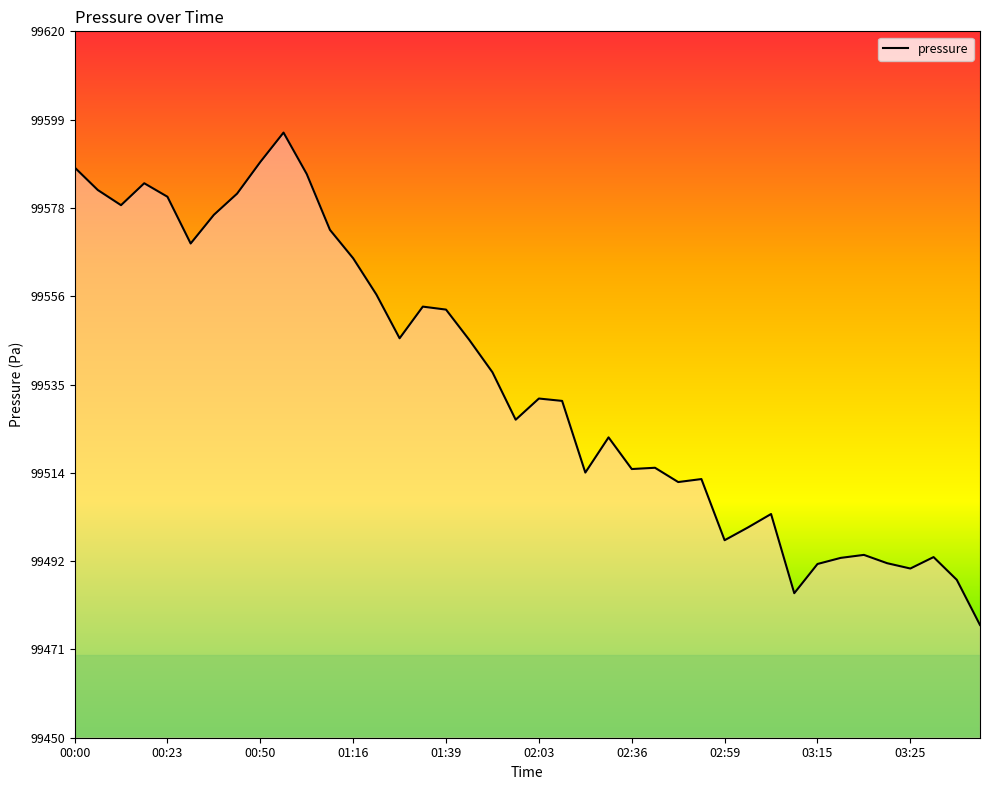

What is the difference between the maximum and minimum values?

118.5